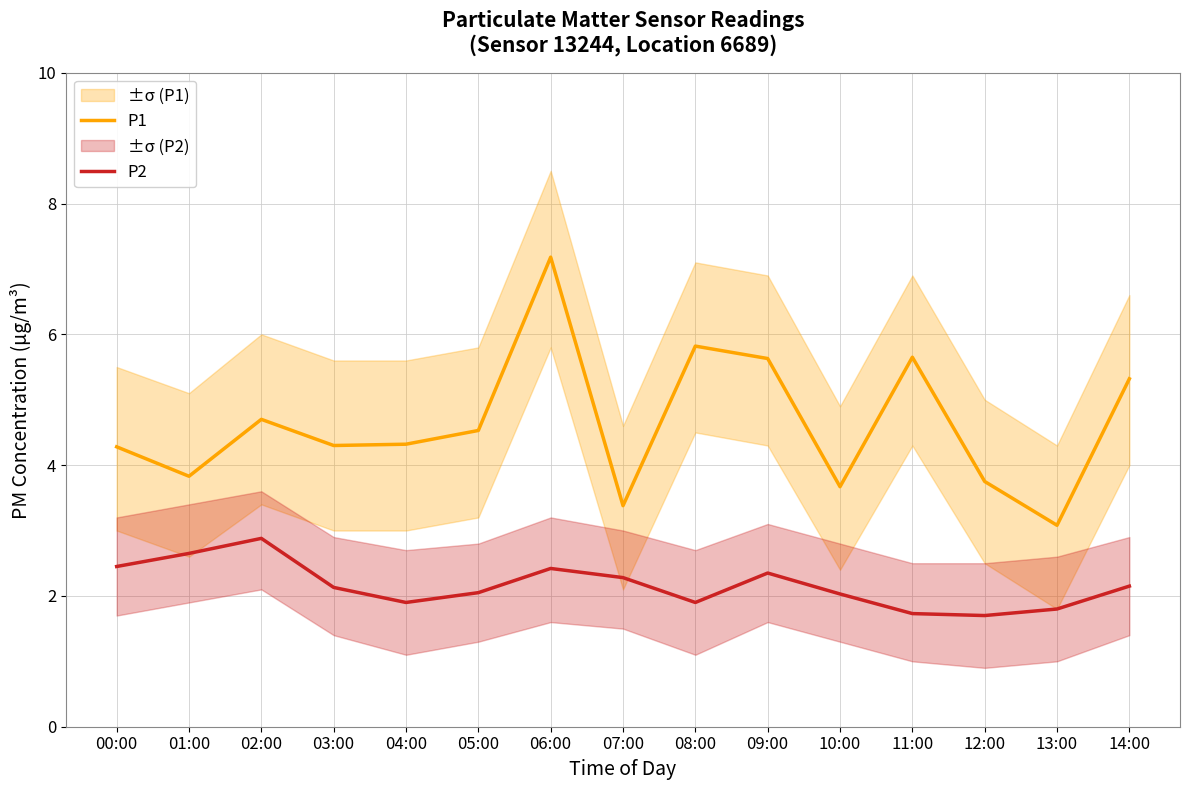

What is the maximum value shown in the chart?

7.2